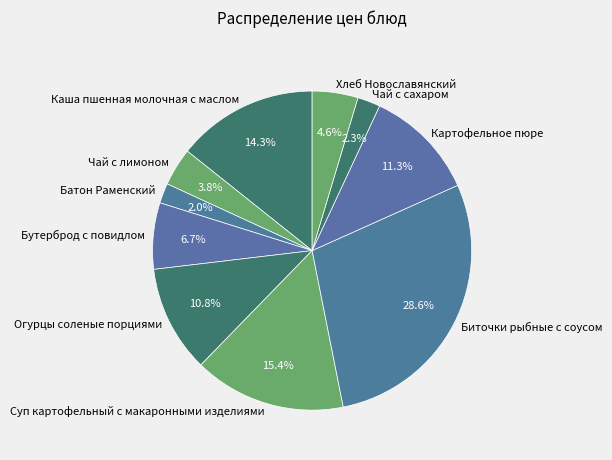

Which category has the biggest portion of the pie?

Биточки рыбные с соусом